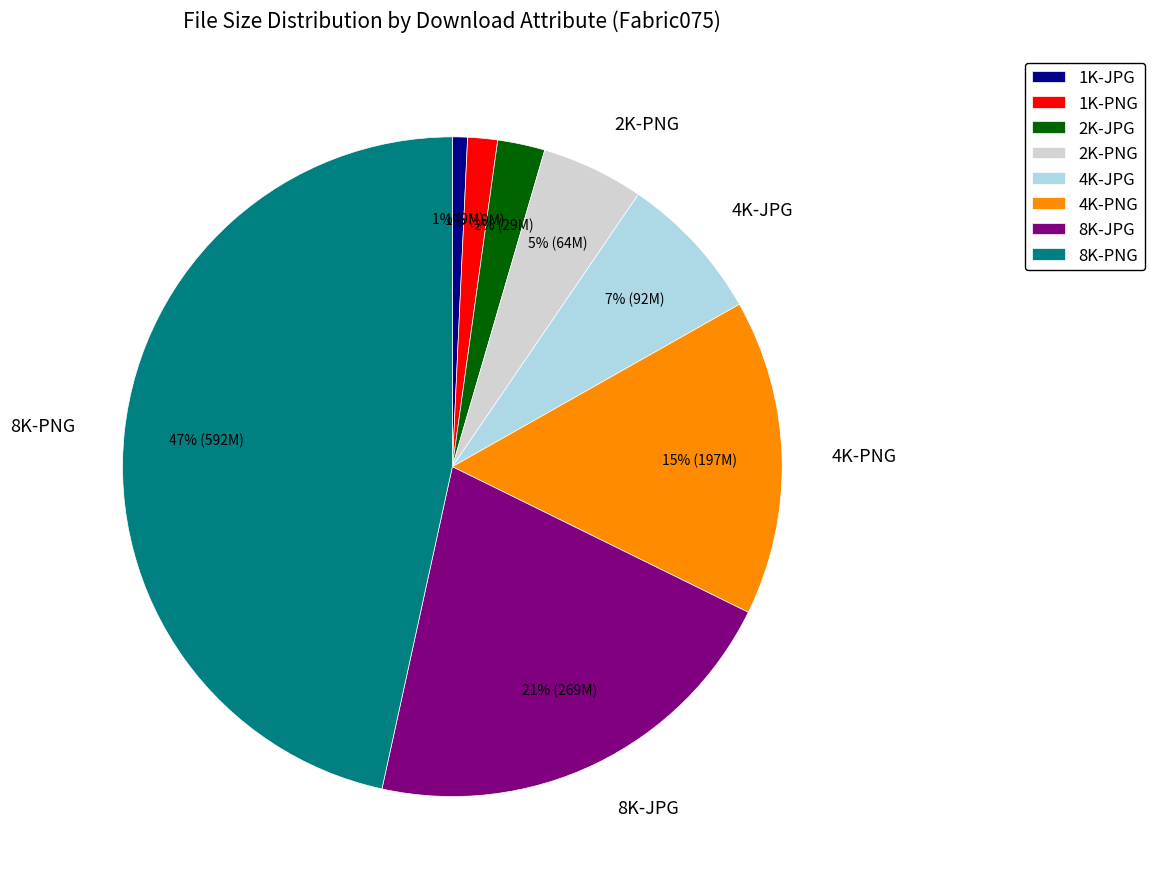

Does 2K-JPG represent more than half of the total?

No